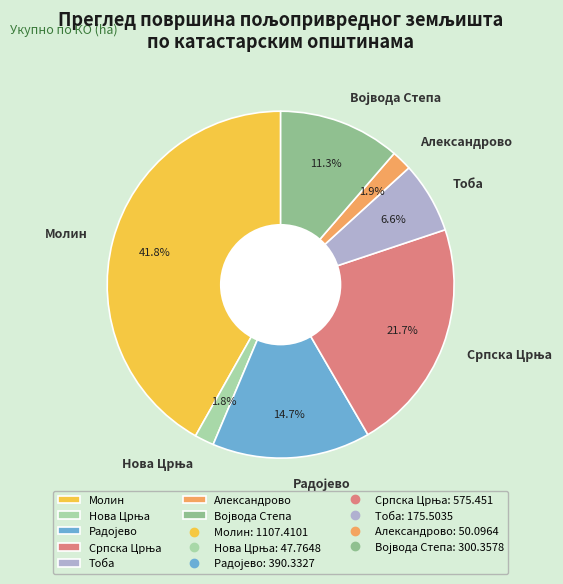

Which has a higher value, Александрово or Молин?

Молин